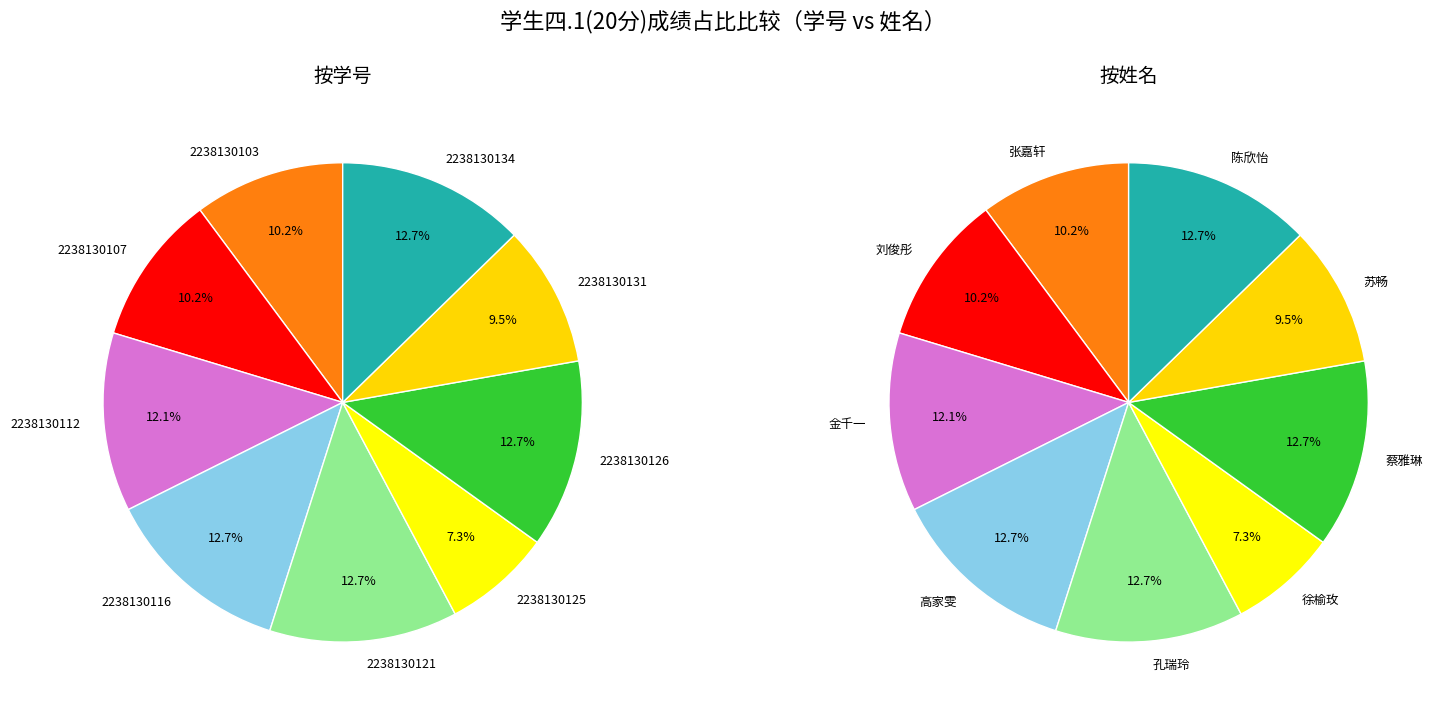

How many slices are in this pie chart?

9